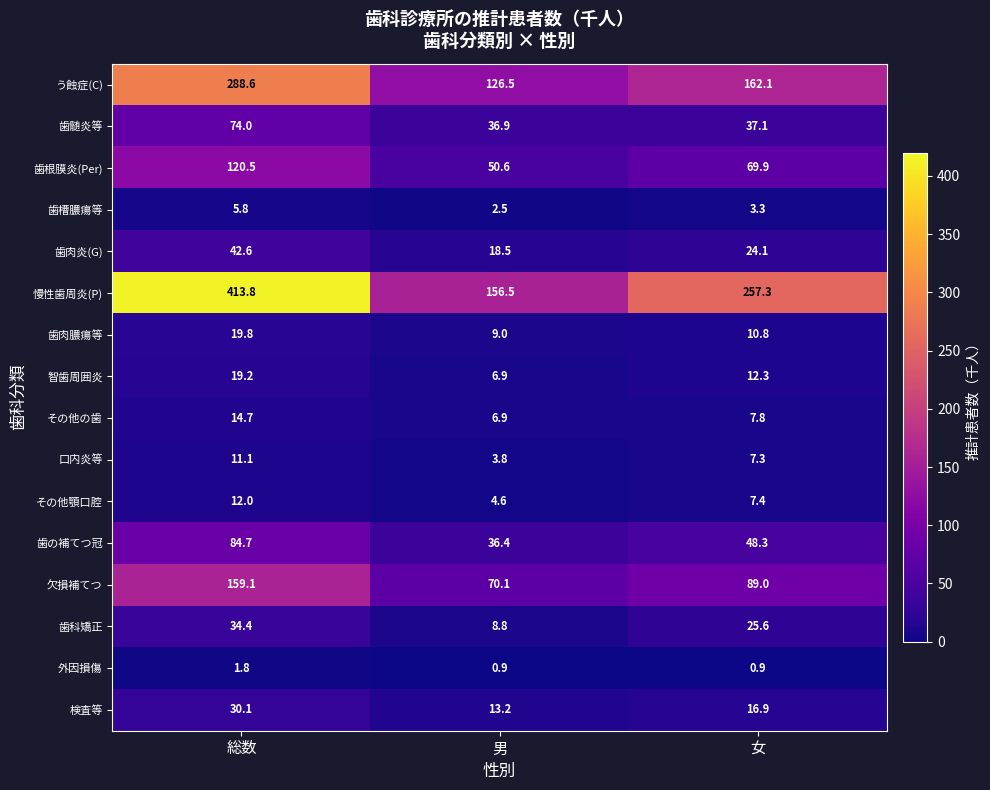

At which category is the sum across all series the highest?

総数